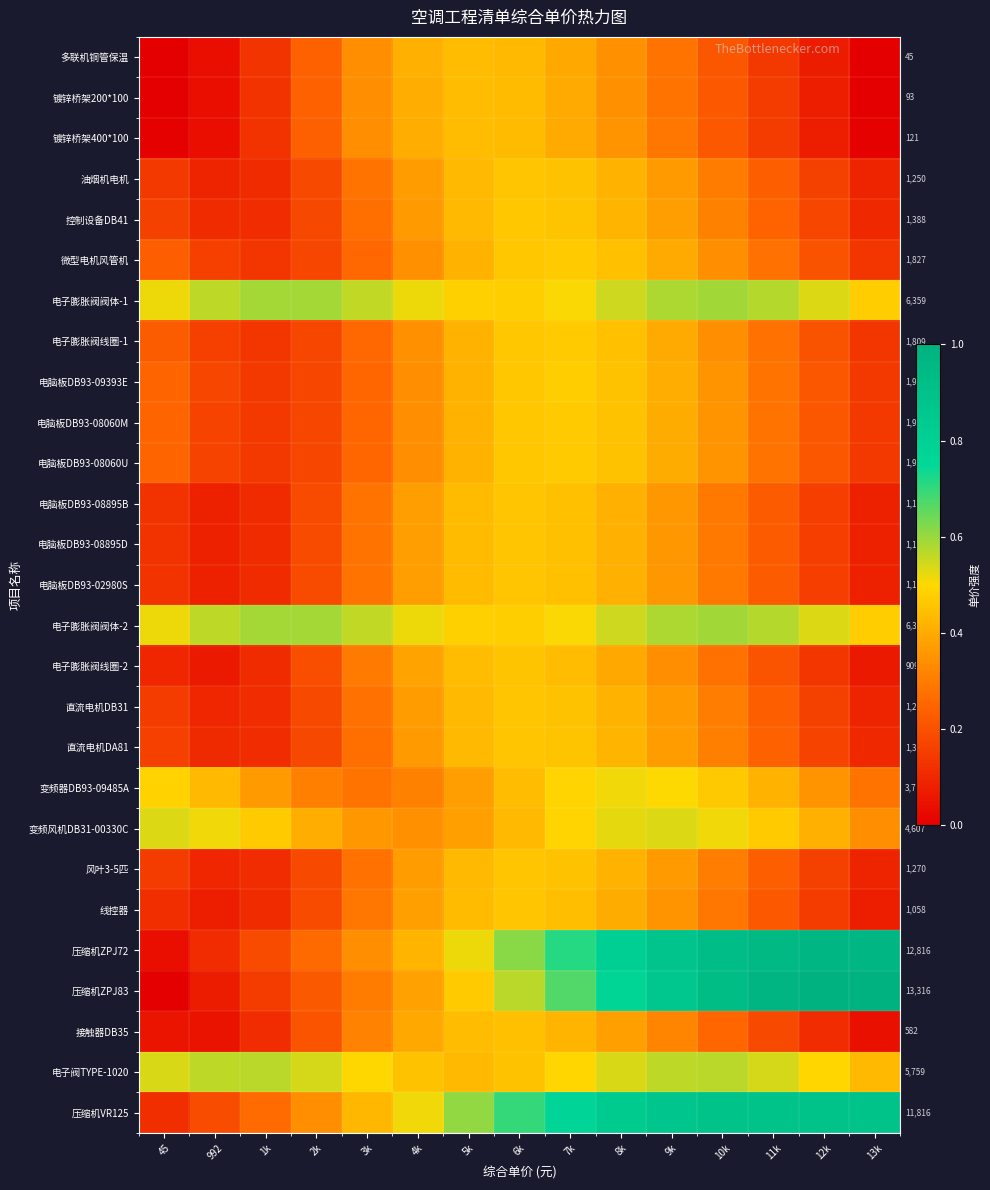

True or false: 风叶3-5匹 has a value of 0.4 at 4k.

True